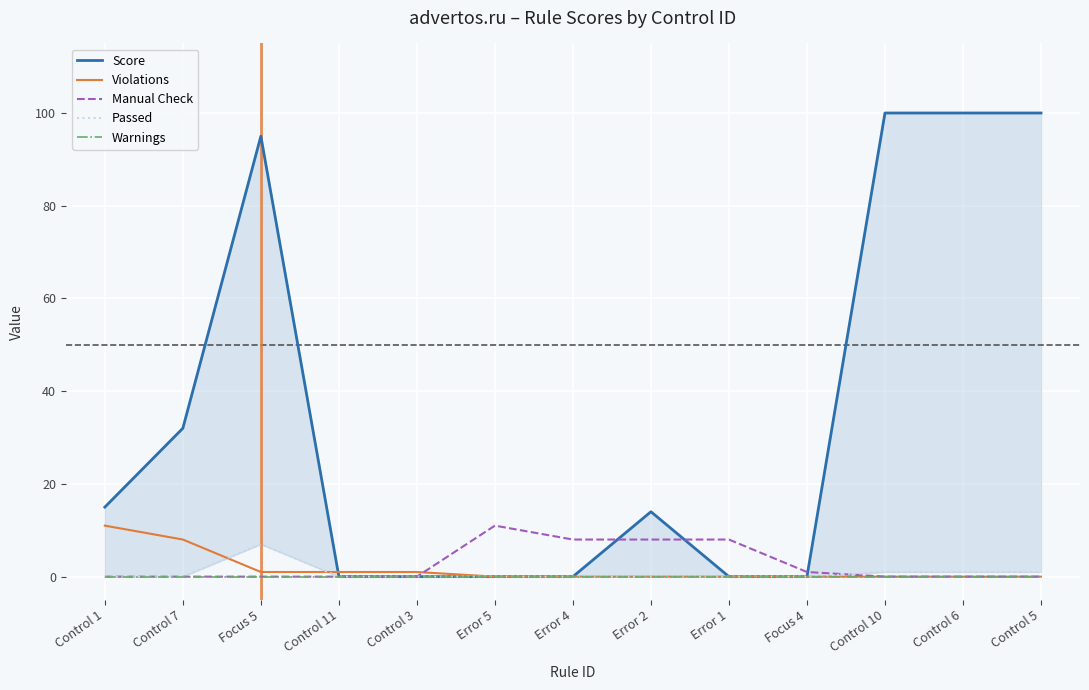

Is it true that Manual Check equals -8 at Control 10?

False